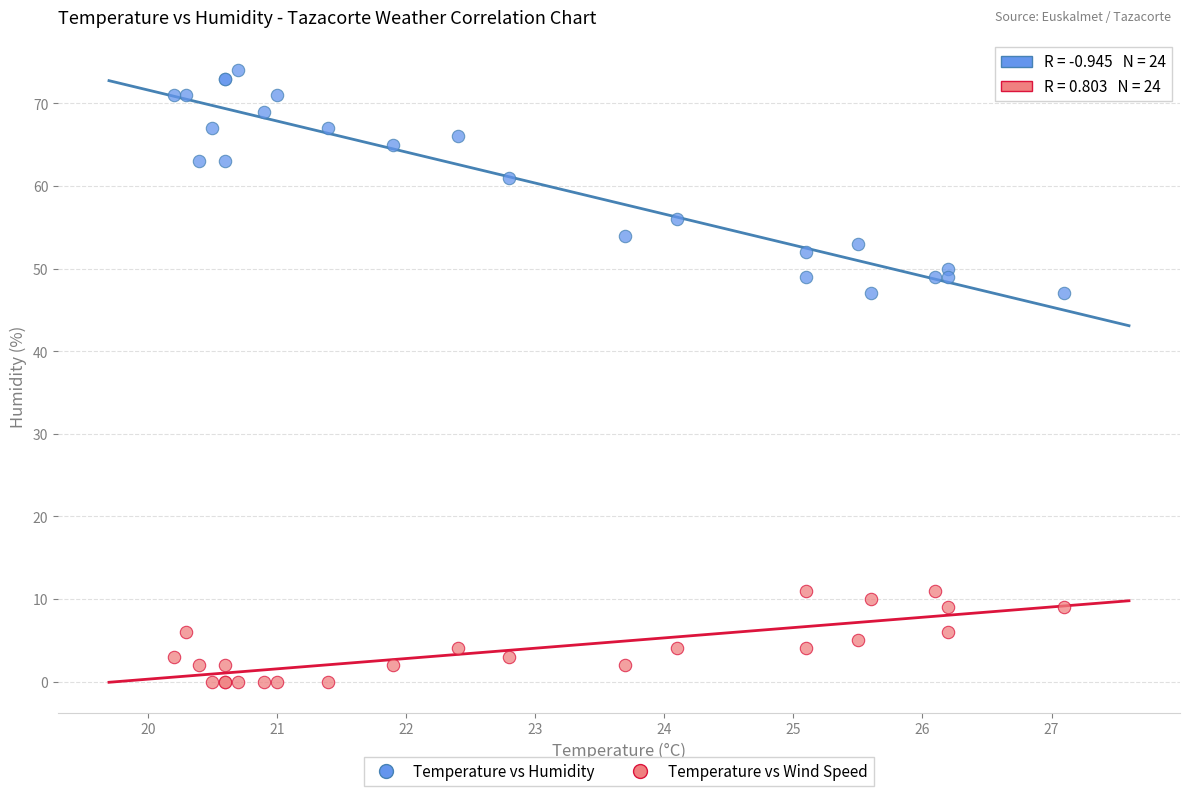

Which series has the widest spread of Y values?

Temperature vs Humidity